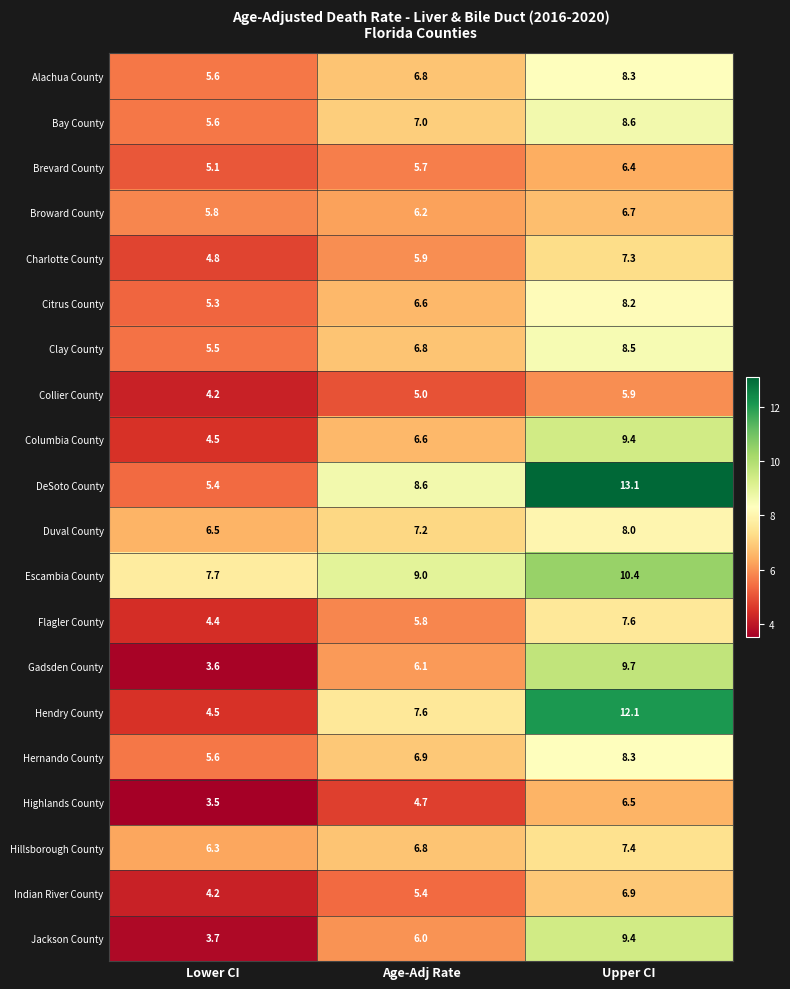

How many categories are shown in the chart?

3